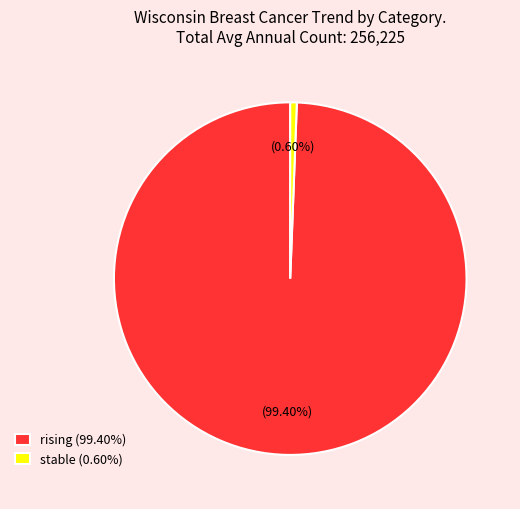

Is stable (0.60%) the majority of the pie?

No